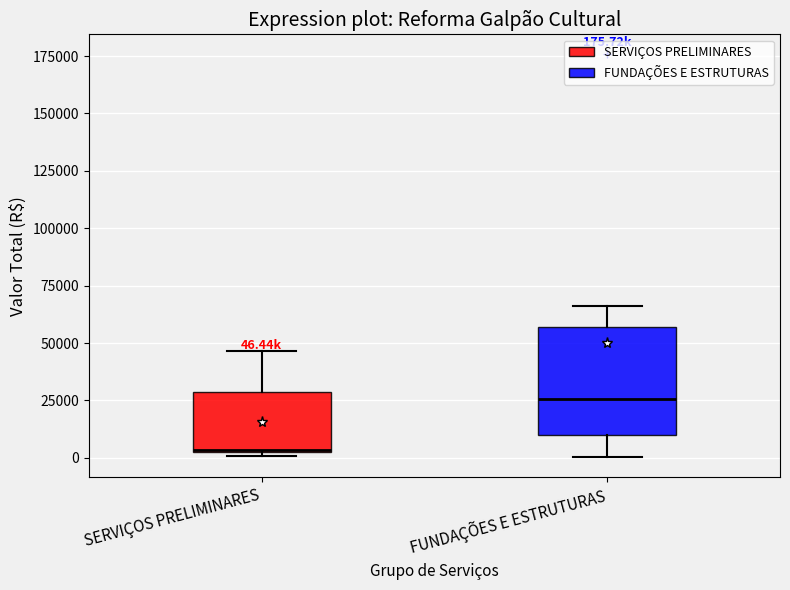

Which box's median line is the highest?

FUNDAÇÕES E ESTRUTURAS